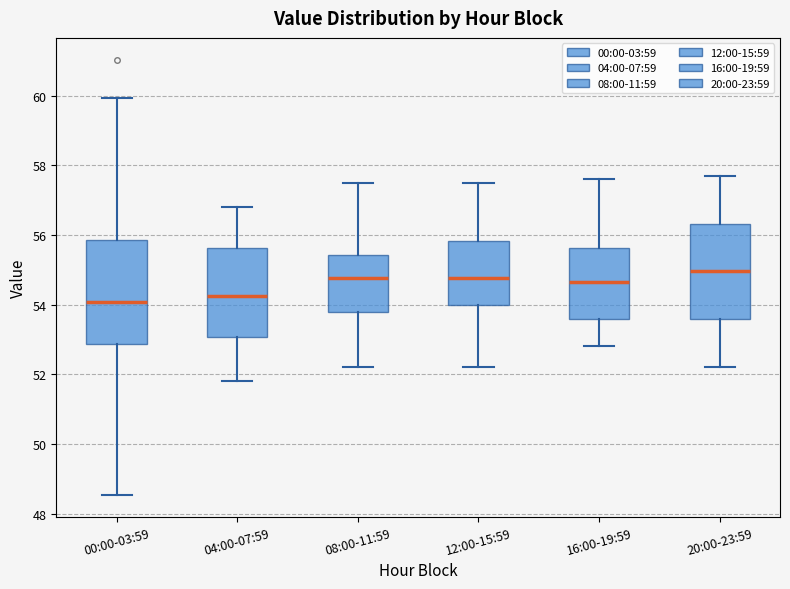

Reading left to right, read every box against the y-axis: the position of its median line, the range the box covers, and the ends of its whiskers. The values are not printed on the chart, so give them approximately, as read against the axis.

00:00-03:59: median 54.0, box 52.8 to 55.8, whiskers 48.6 to 60.0
04:00-07:59: median 54.2, box 53.0 to 55.6, whiskers 51.8 to 56.8
08:00-11:59: median 54.8, box 53.8 to 55.4, whiskers 52.2 to 57.6
12:00-15:59: median 54.8, box 54.0 to 55.8, whiskers 52.2 to 57.6
16:00-19:59: median 54.6, box 53.6 to 55.6, whiskers 52.8 to 57.6
20:00-23:59: median 55.0, box 53.6 to 56.4, whiskers 52.2 to 57.8